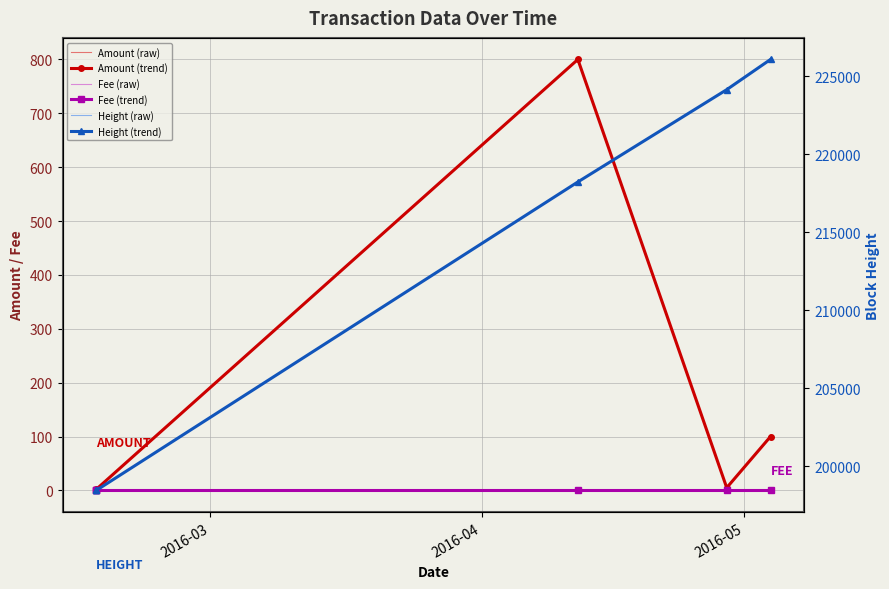

List the series in order of their peak value, lowest first.

Fee (raw), Fee (trend), Amount (raw), Amount (trend), Height (raw), Height (trend)